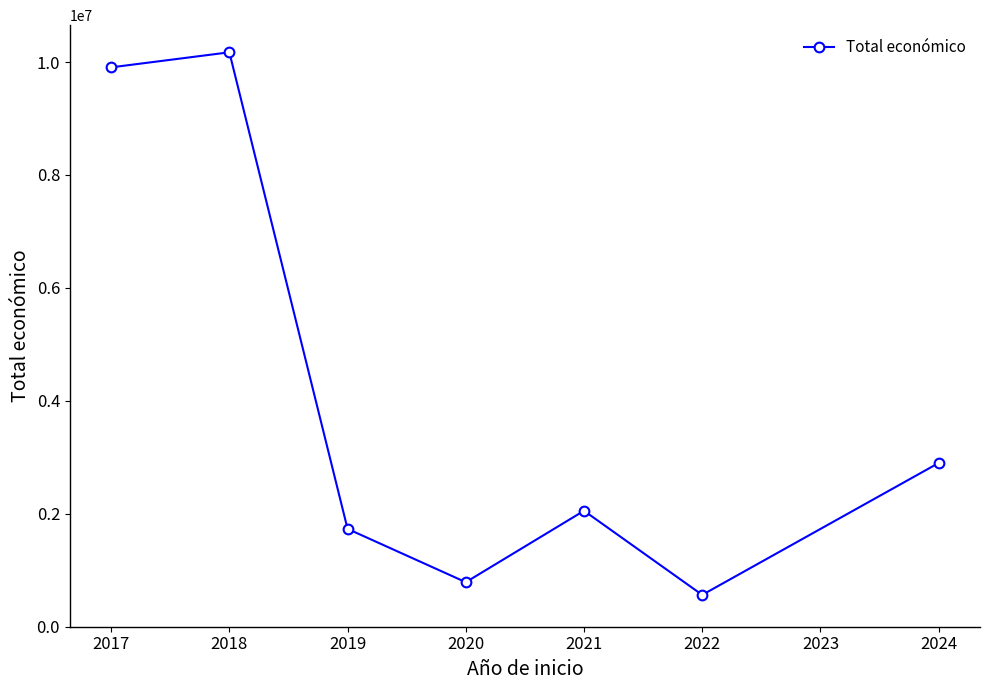

The value at 2020 is 1370069. True or false?

False